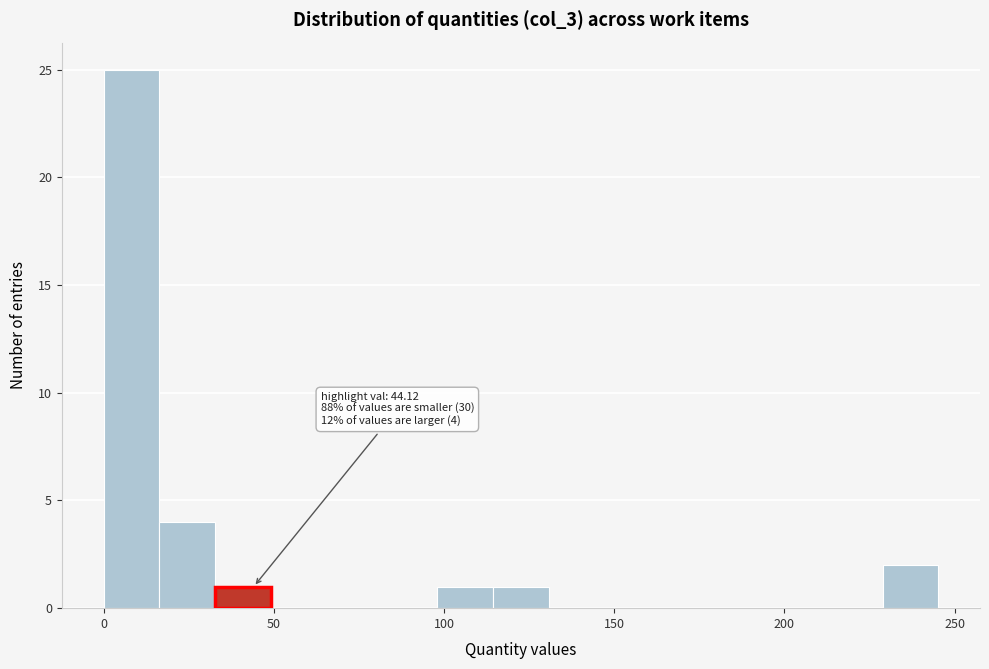

Read against the x-axis, roughly where is the centre of the tallest bar?

10